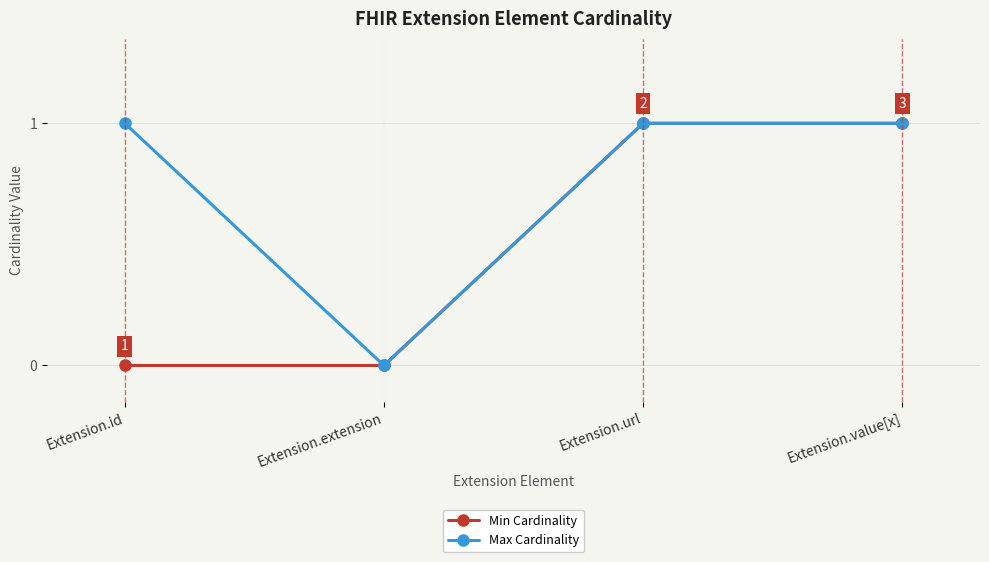

What is the sum of all Max Cardinality values?

3